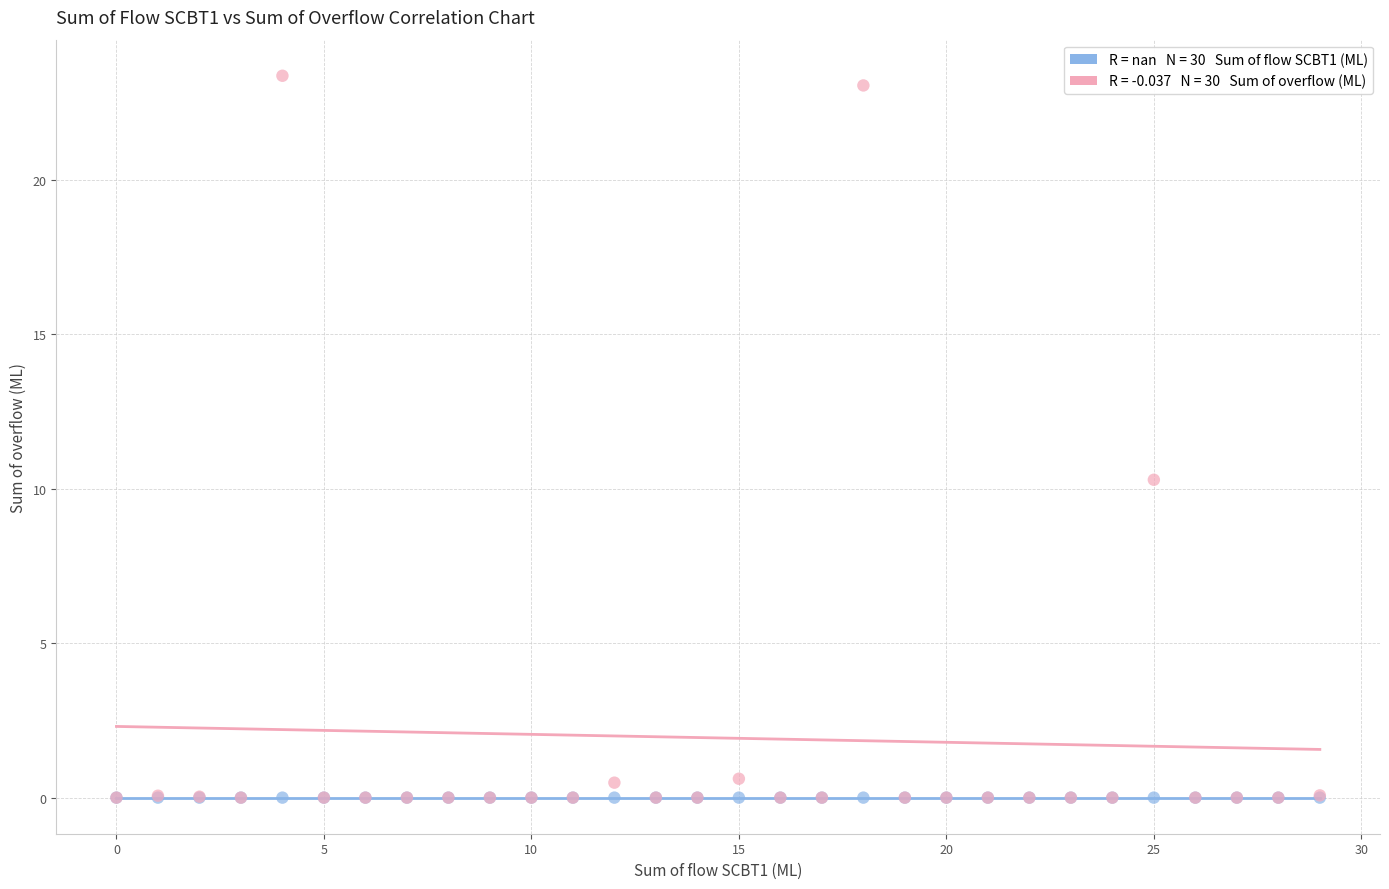

Across all series, what Y value is closest to 11?

10.3